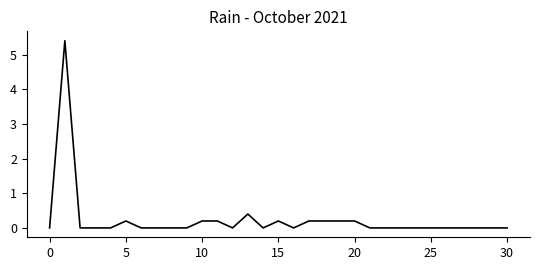

What is the maximum value shown in the chart?

5.4